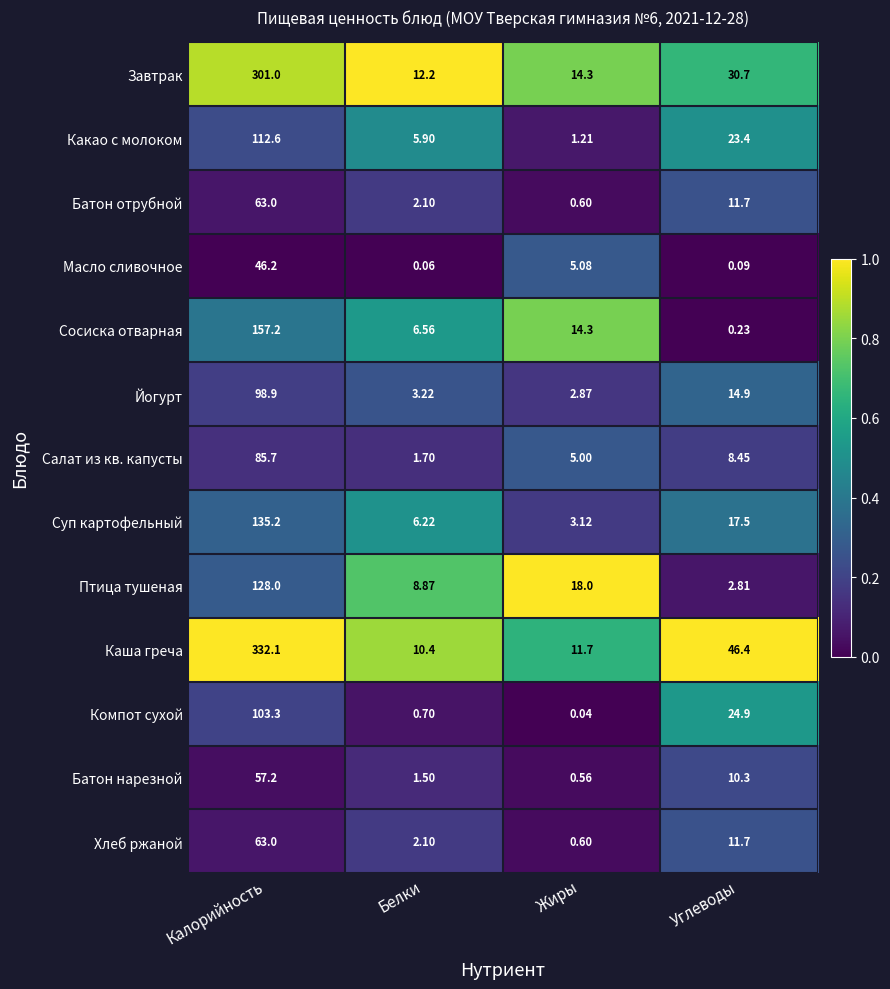

What is the greatest value displayed?

332.1